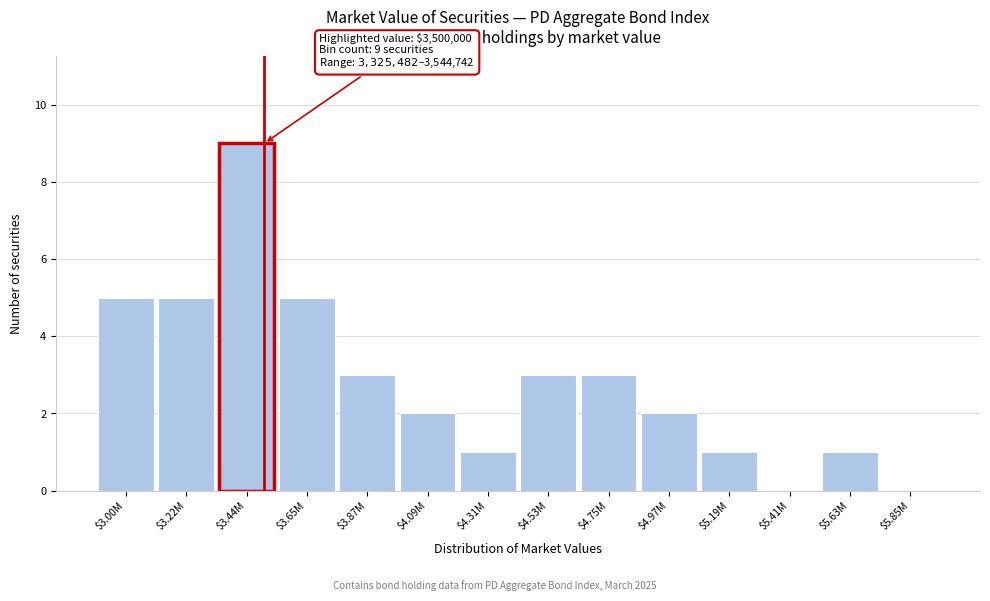

The chart shows a value of 1 at $5.19M. True or false?

True